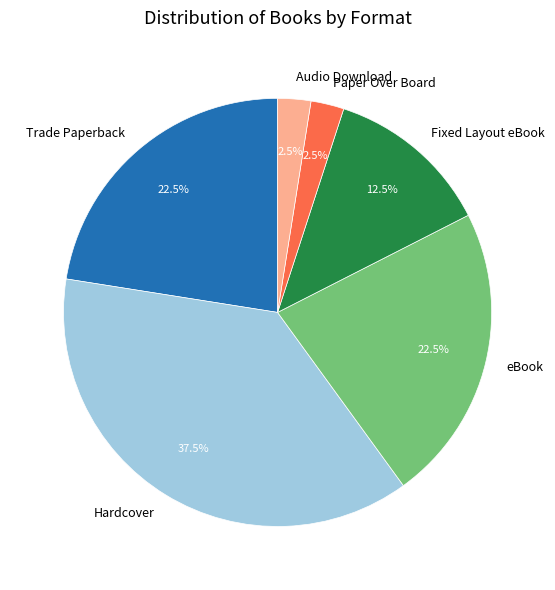

Does Trade Paperback account for over 50% of the chart?

No